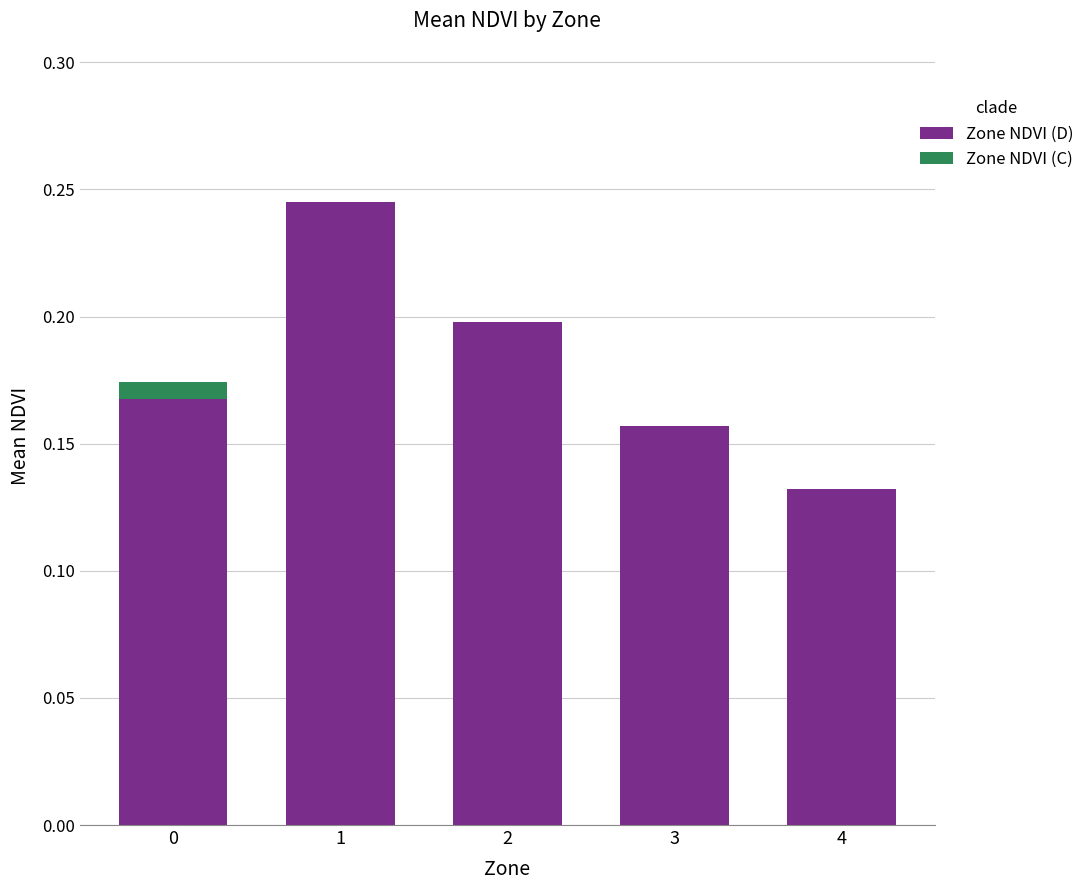

Count the values in the range 0 to 1.

5